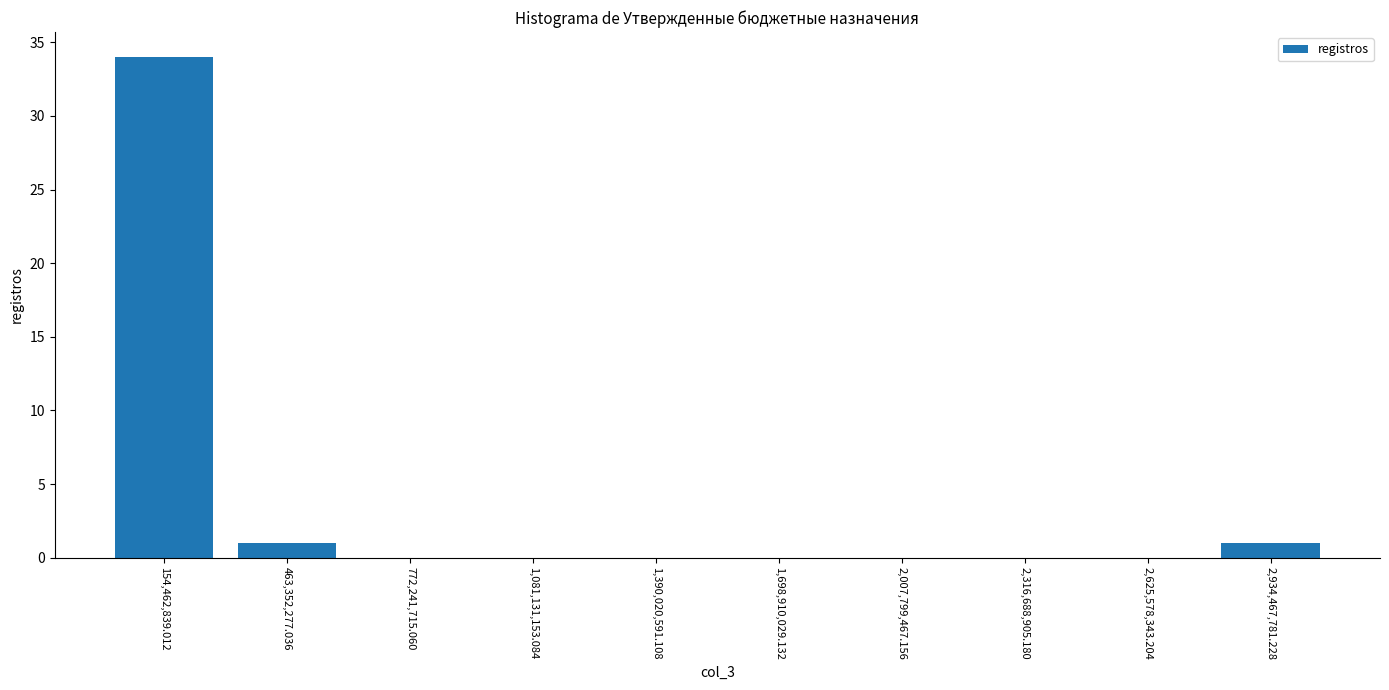

Which range on the x-axis has the tallest bar?

0 to 300000000